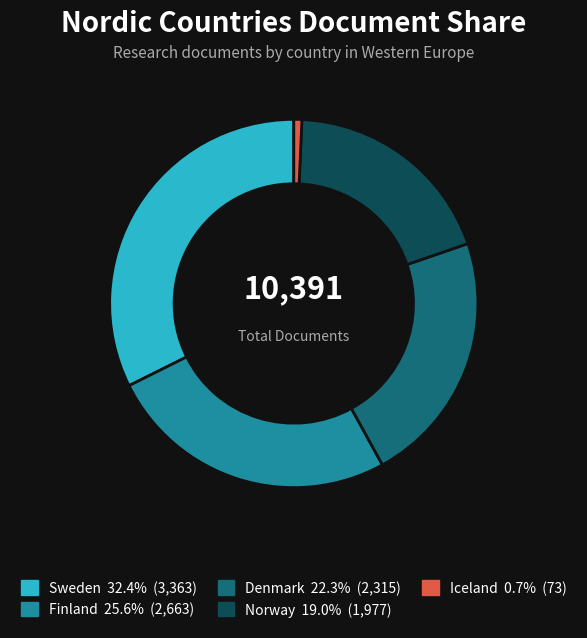

Is there any slice that represents more than half of the pie?

No